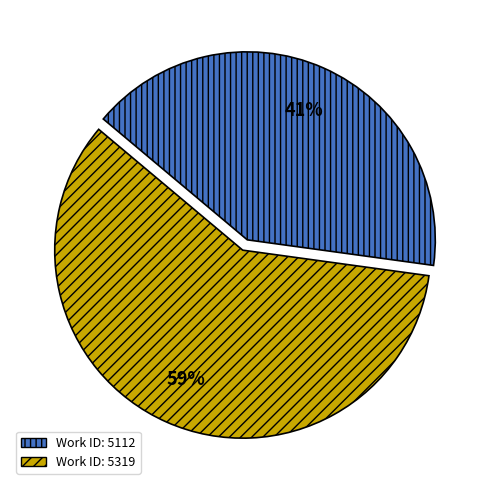

Is there any slice that represents more than half of the pie?

Yes